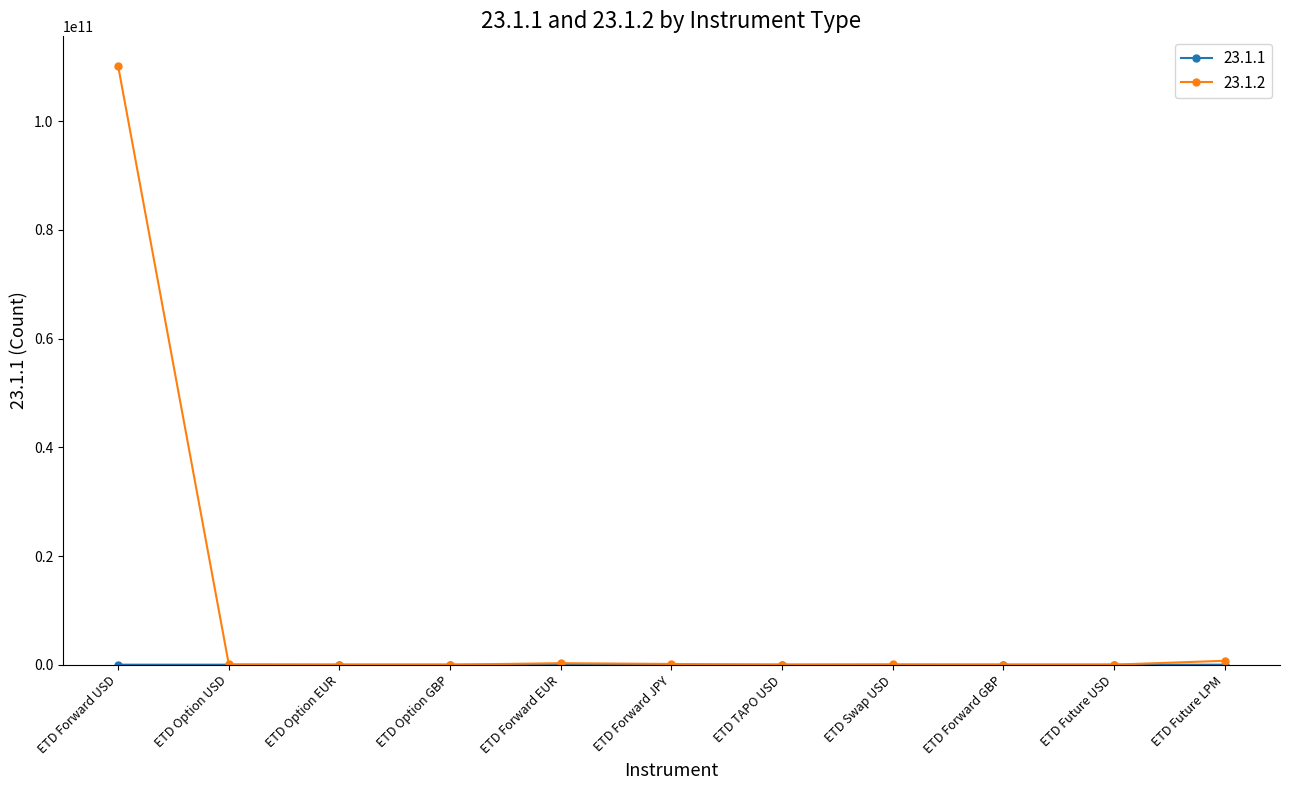

At which category is the sum across all series the highest?

ETD Forward USD